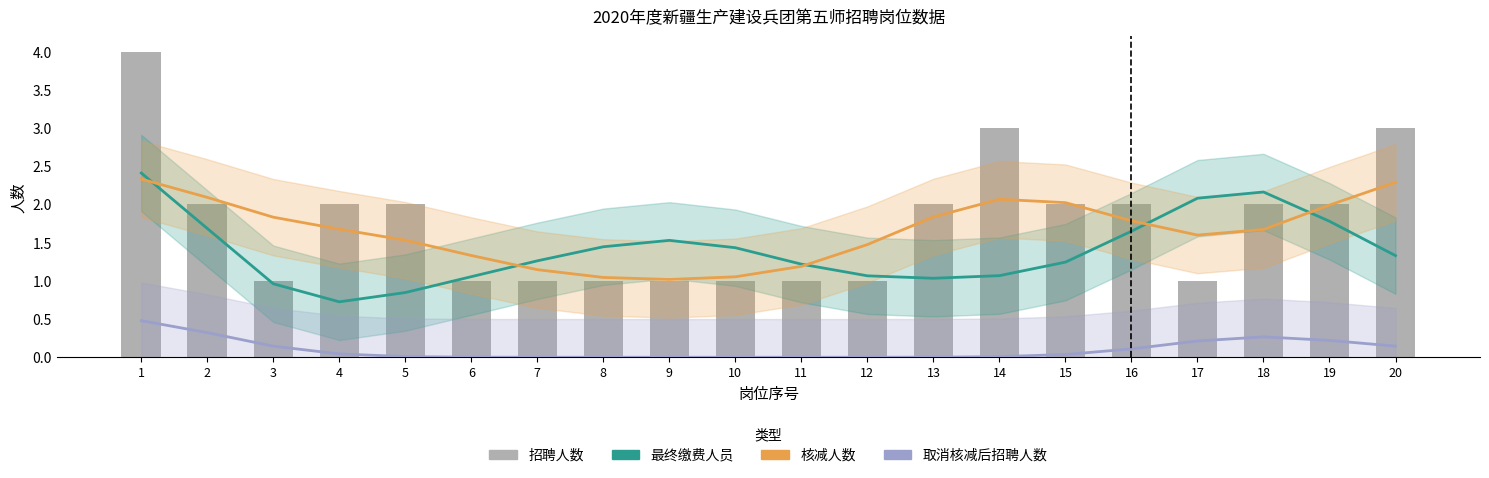

What is the spread (max minus min) of values at 3?

1.7